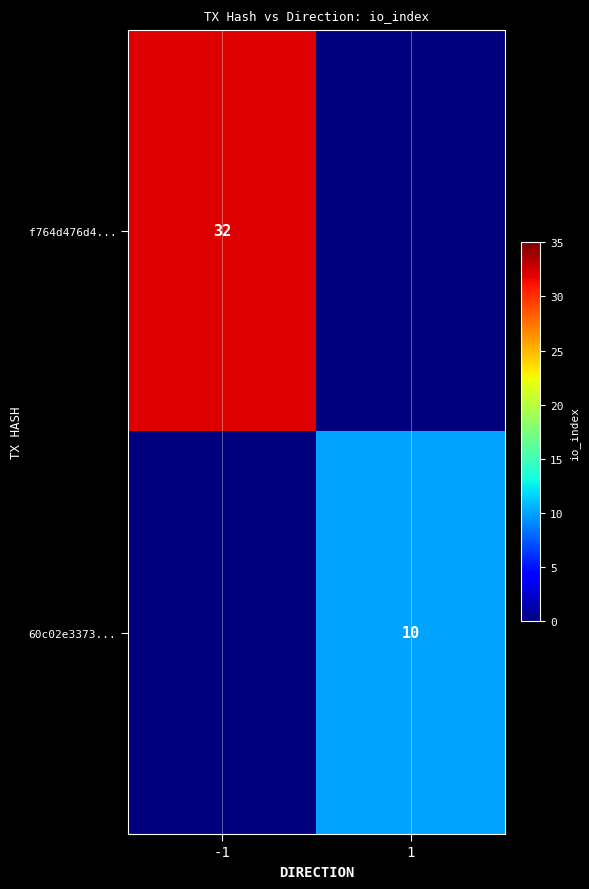

Is it true that f764d476d4... equals 22 at -1?

False